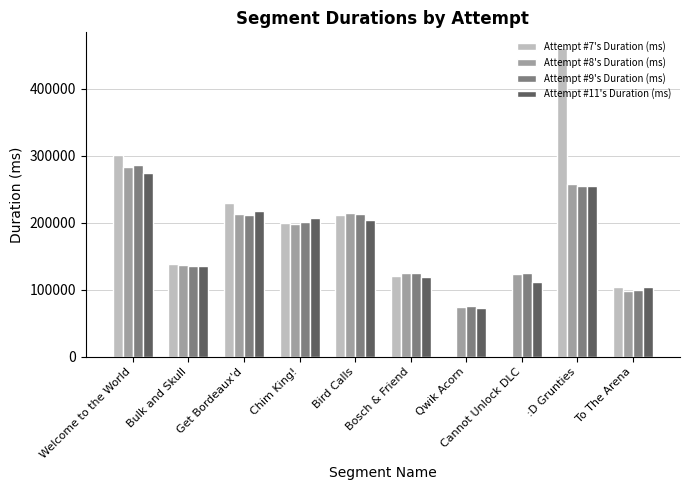

True or false: Attempt #7's Duration (ms) has a value of 229437 at Get Bordeaux'd.

True